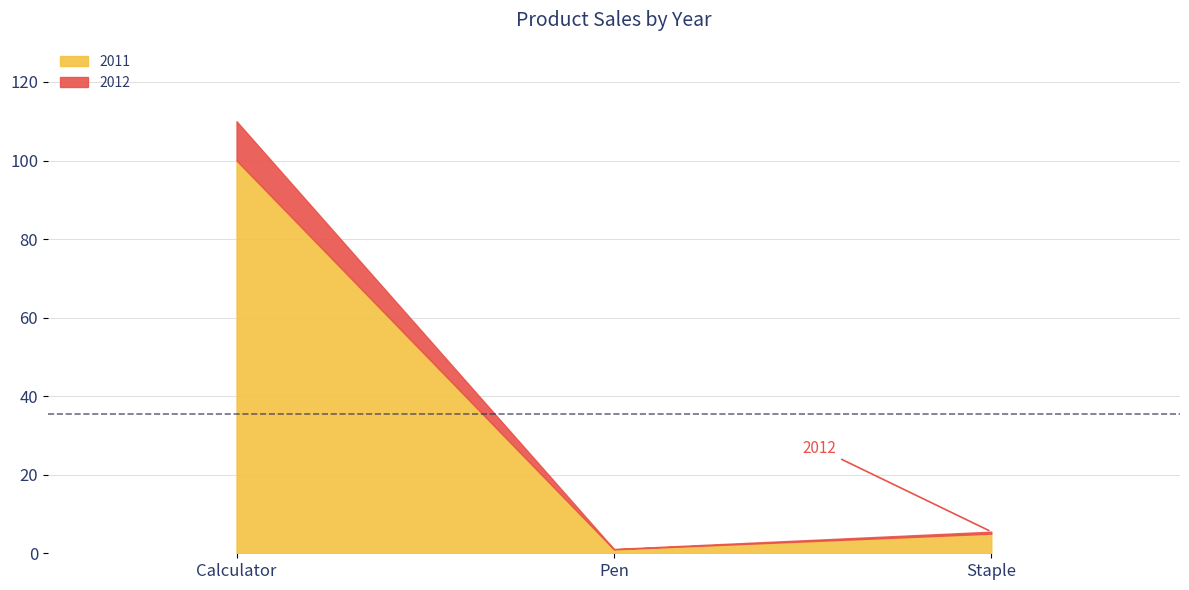

What are all the series names shown in the legend?

2011, 2012